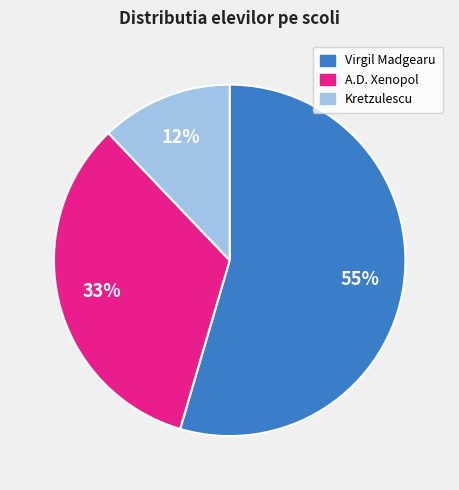

Is there any slice that represents more than half of the pie?

Yes